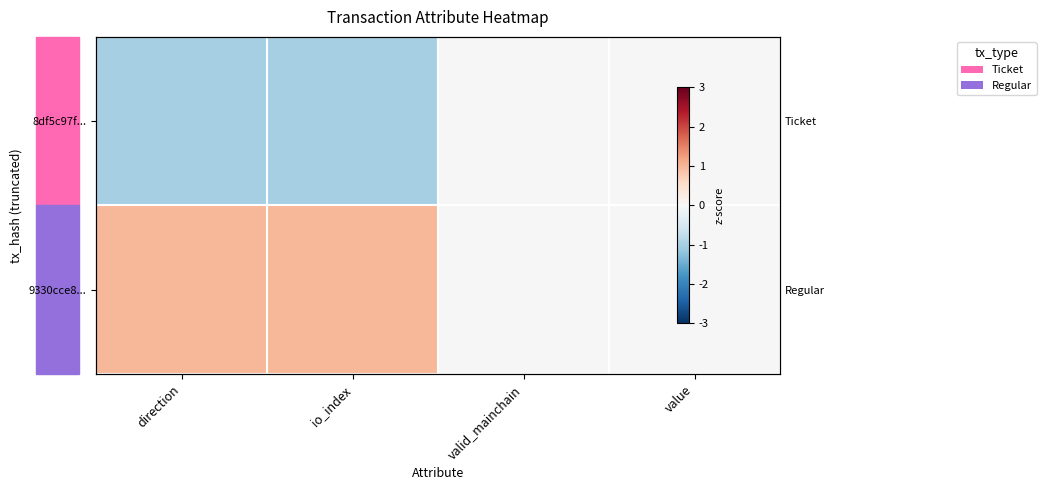

What is the difference between the 8df5c97f... values at io_index and value?

1